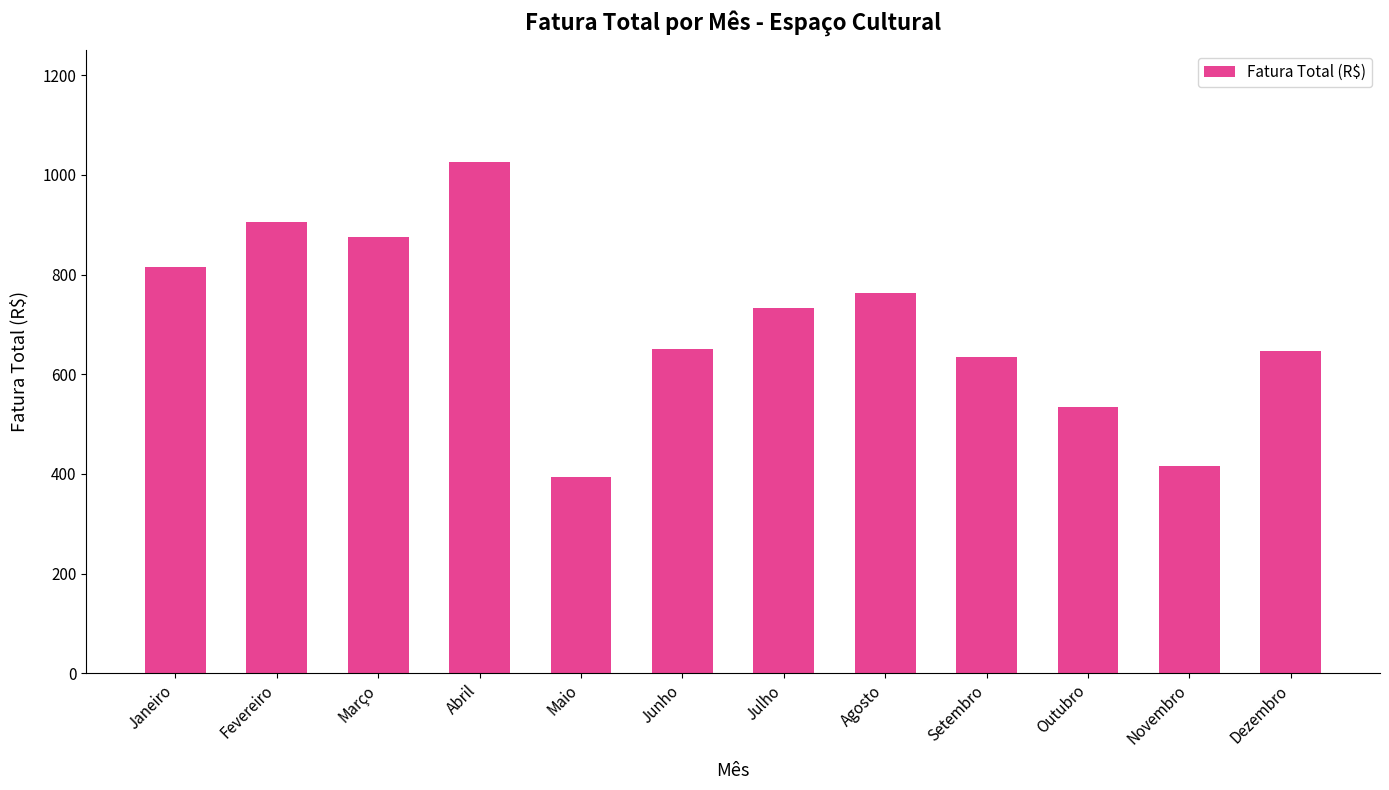

What is the sum of all values?

8391.4